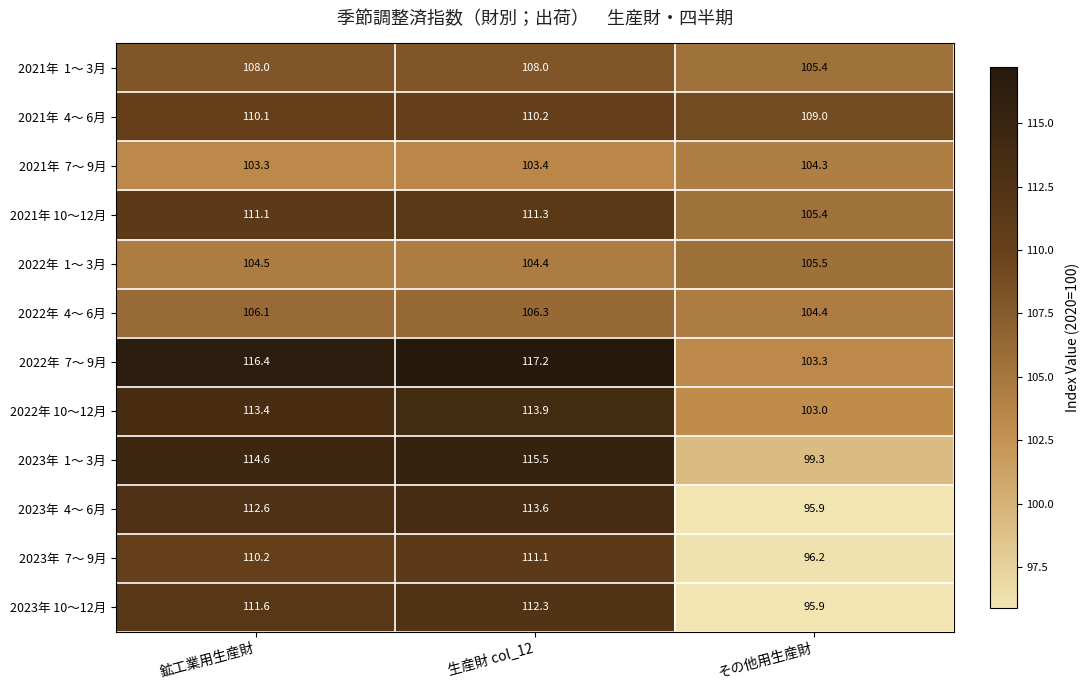

True or false: 2022年 10～12月 has a value of 171.1 at 生産財 col_12.

False